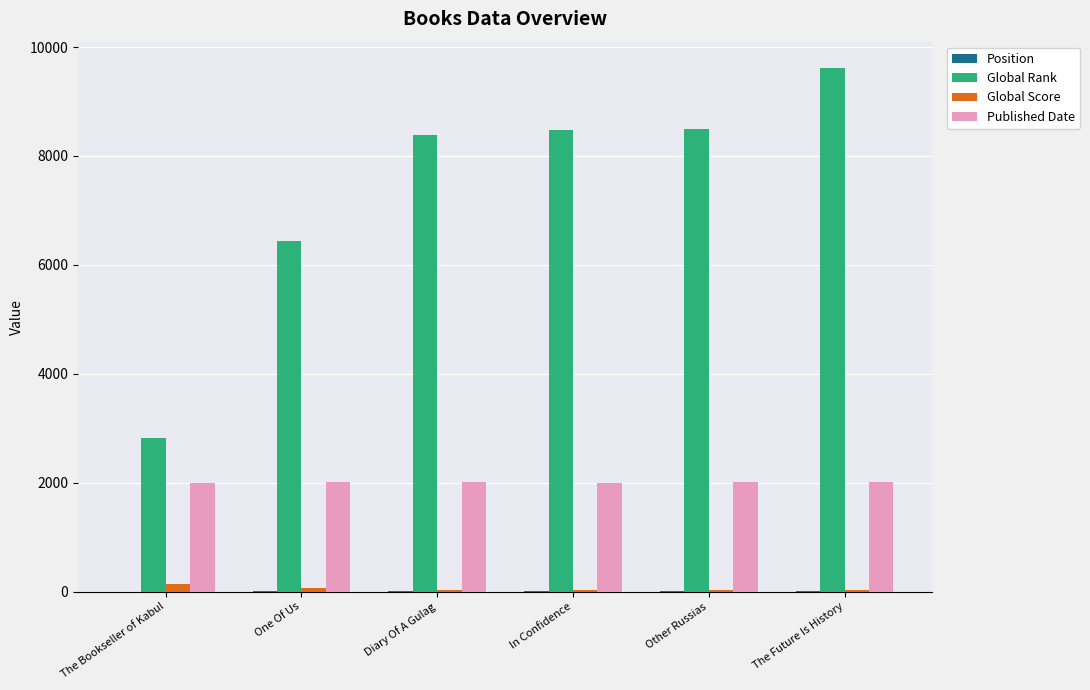

Count the number of data series in this chart.

4